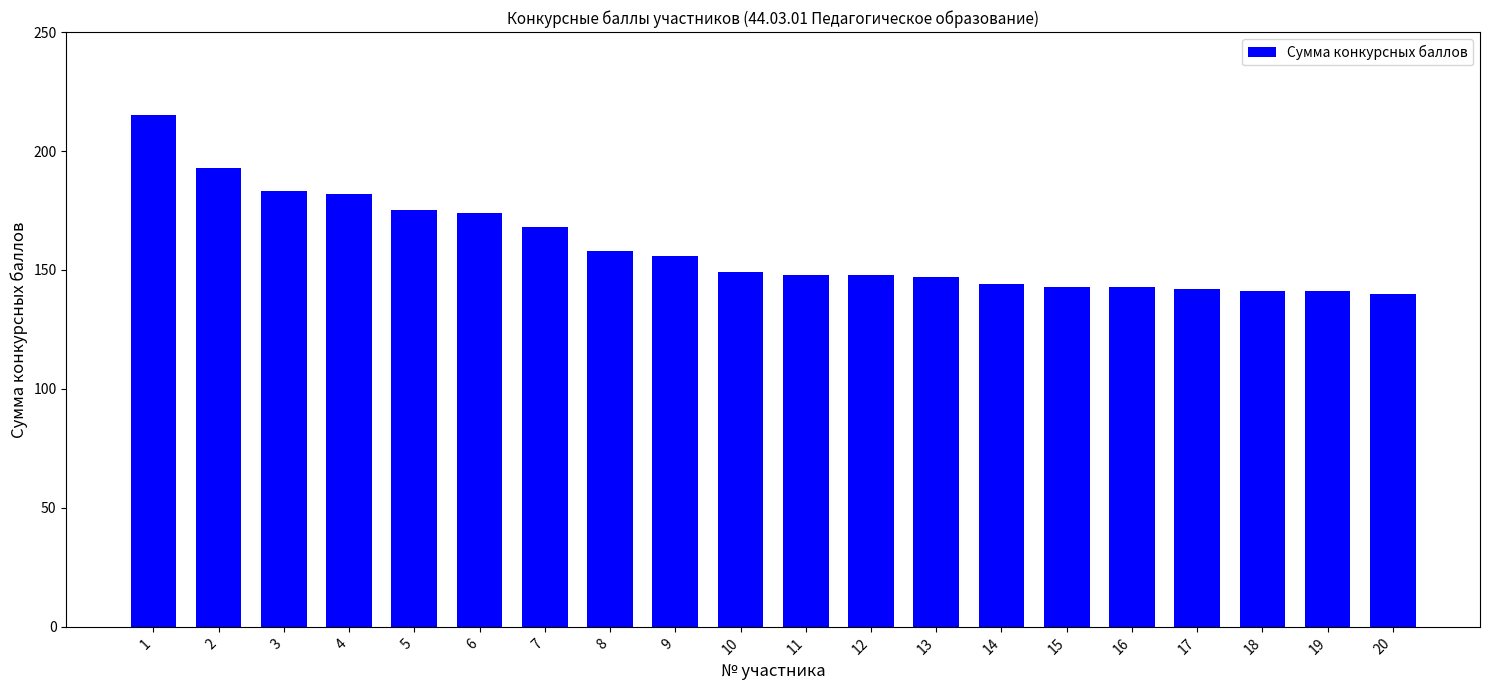

What is the sum of the values at 17 and 12?

290